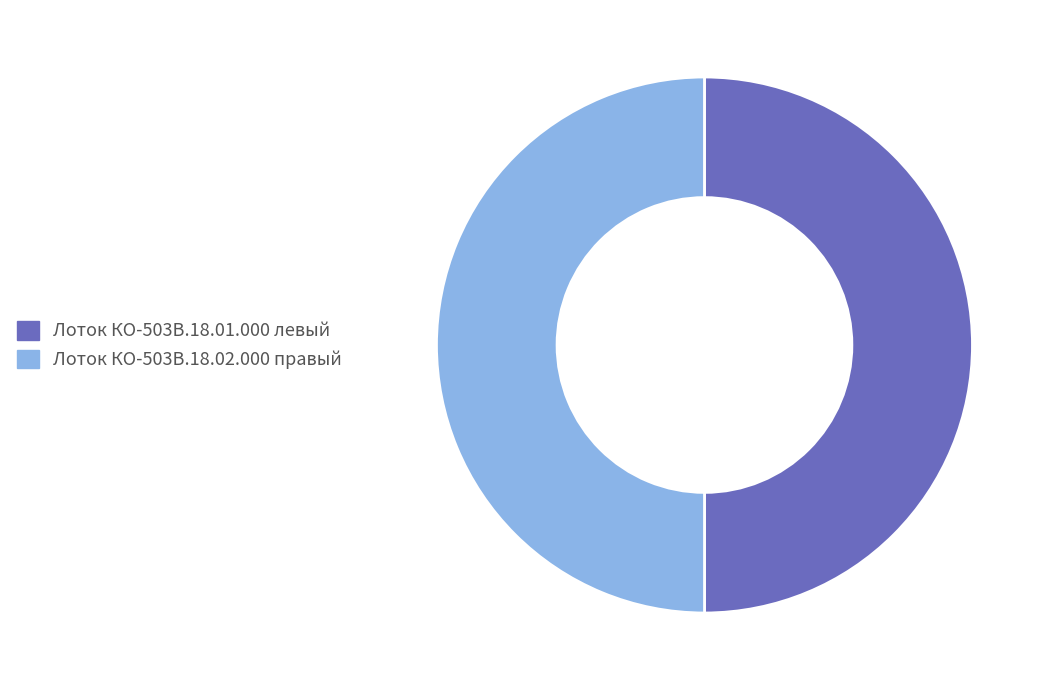

What is the ratio of the value at Лоток КО-503В.18.02.000 правый to the value at Лоток КО-503В.18.01.000 левый?

1.0